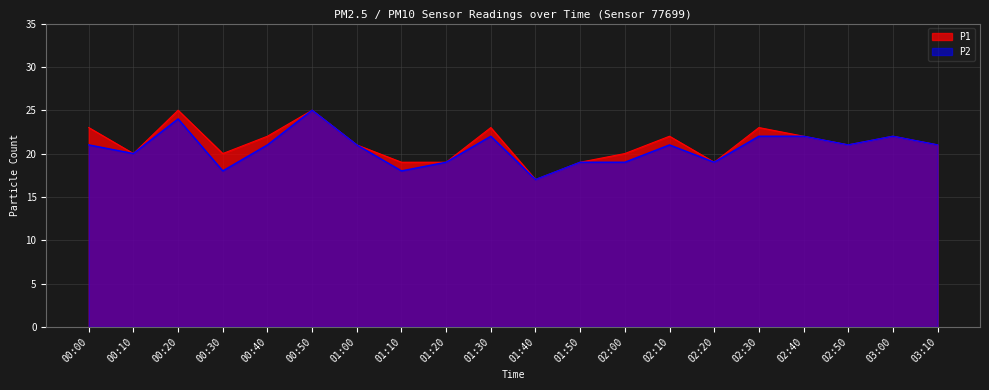

True or false: P1 has a value of 32 at 02:20.

False